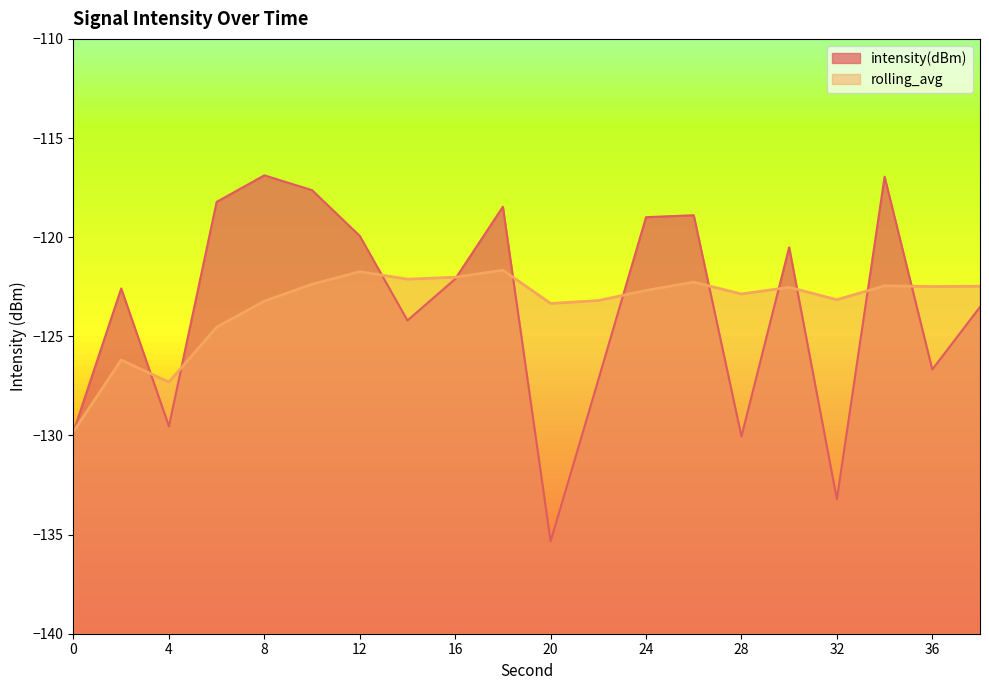

What is the difference between the highest and lowest values at 20?

12.0